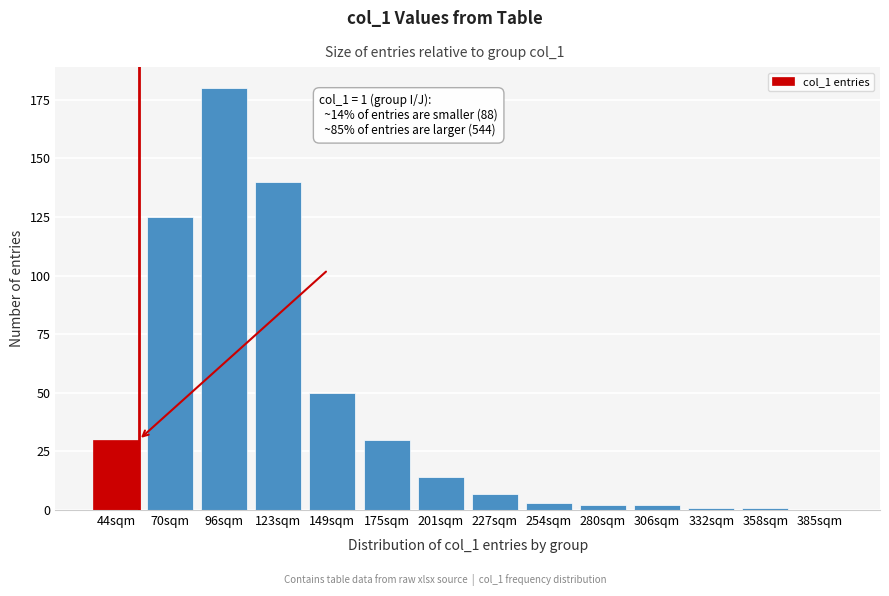

Reading left to right, what are all the values shown in this chart?

44sqm=30	70sqm=125	96sqm=180	123sqm=140	149sqm=50	175sqm=30	201sqm=14	227sqm=7	254sqm=3	280sqm=2	306sqm=2	332sqm=1	358sqm=1	385sqm=0